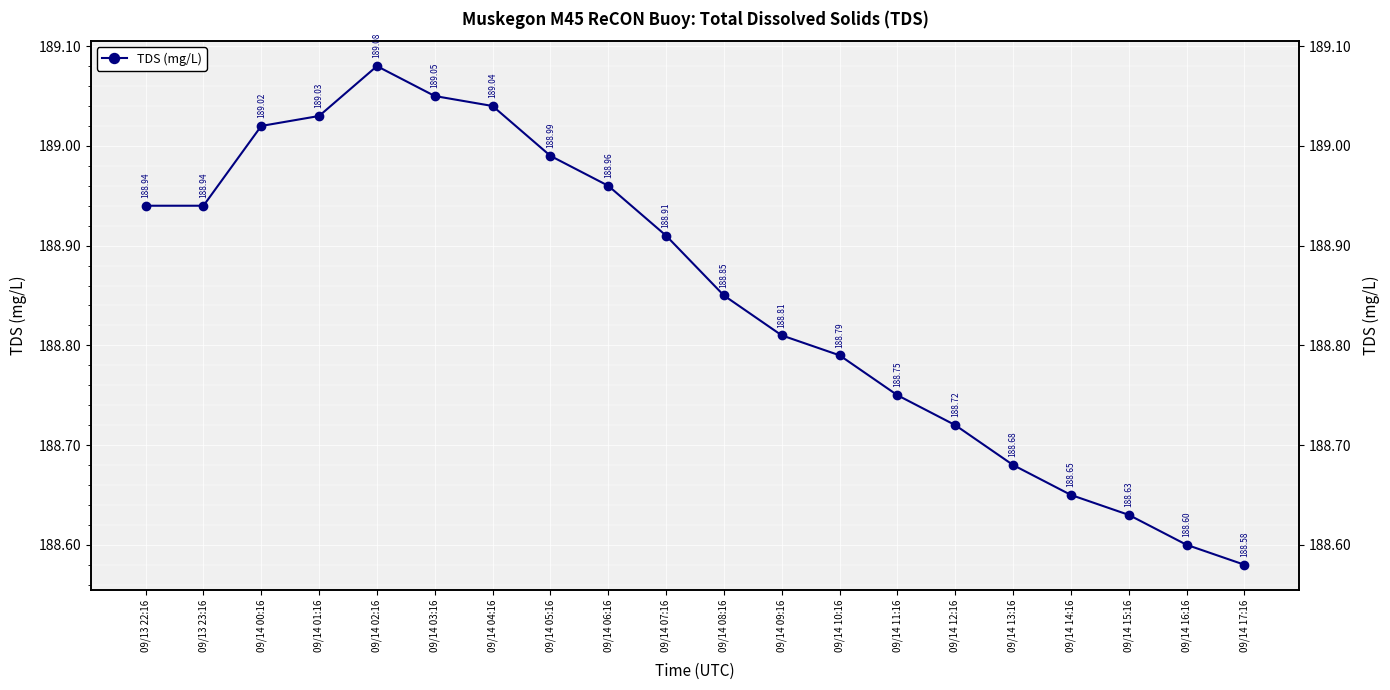

What is the label of the 13th point from the left?

09/14 10:16